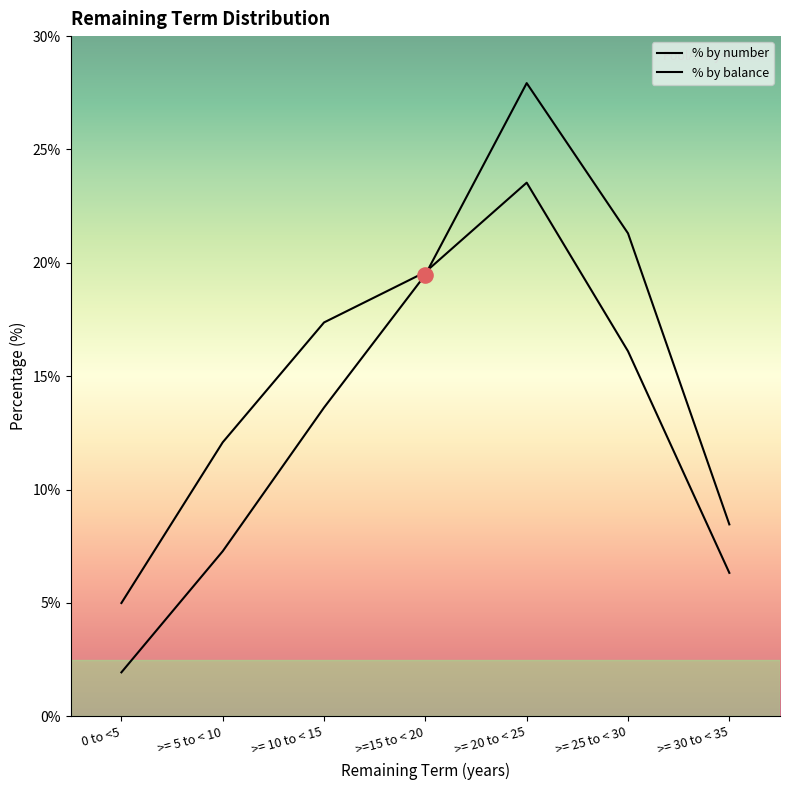

Is the value of Current Balance (£) at >= 10 to < 15 greater than the value of % by number at >= 25 to < 30?

No